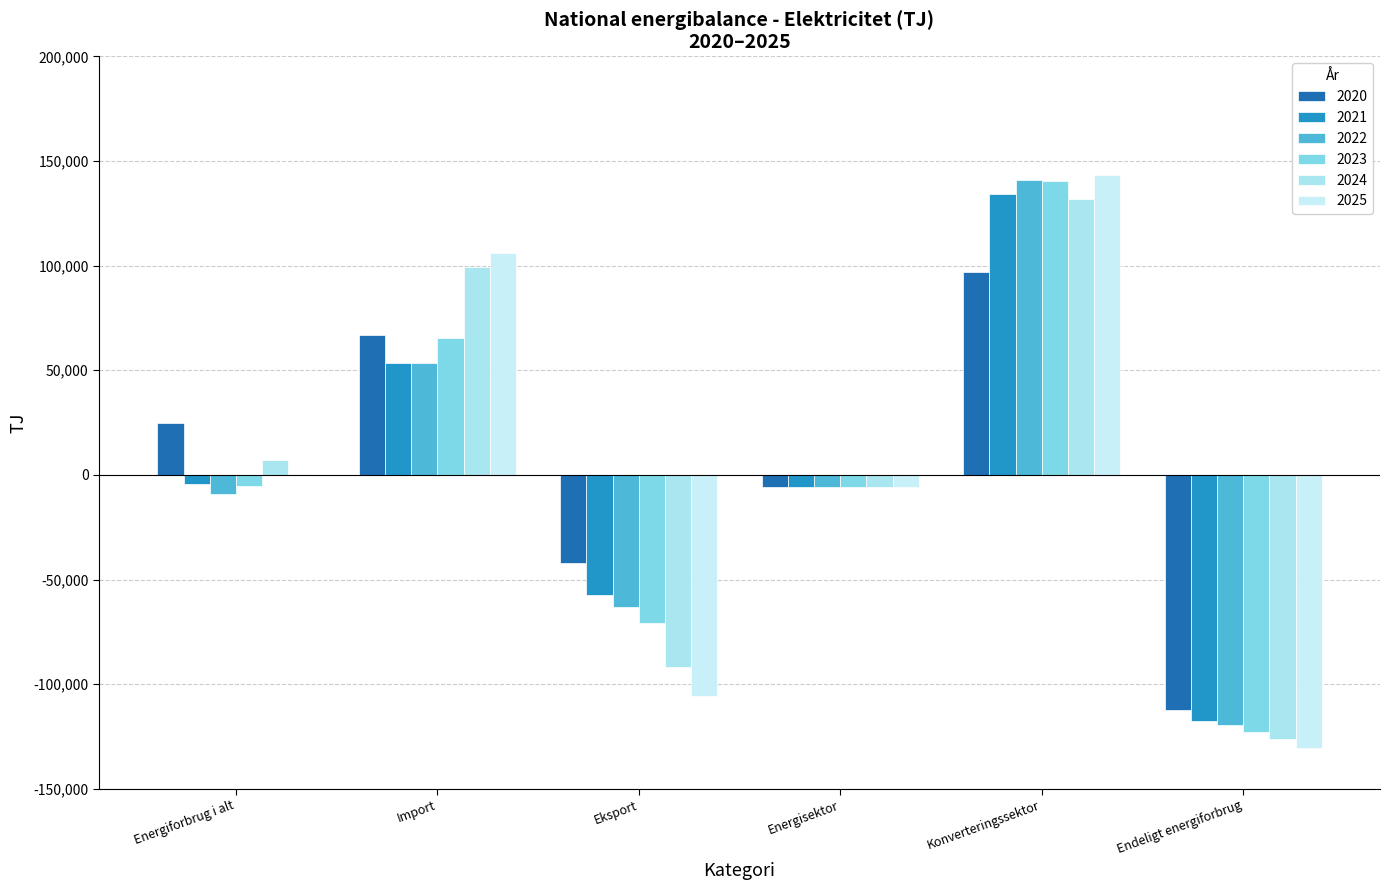

Count the number of categories in the chart.

6